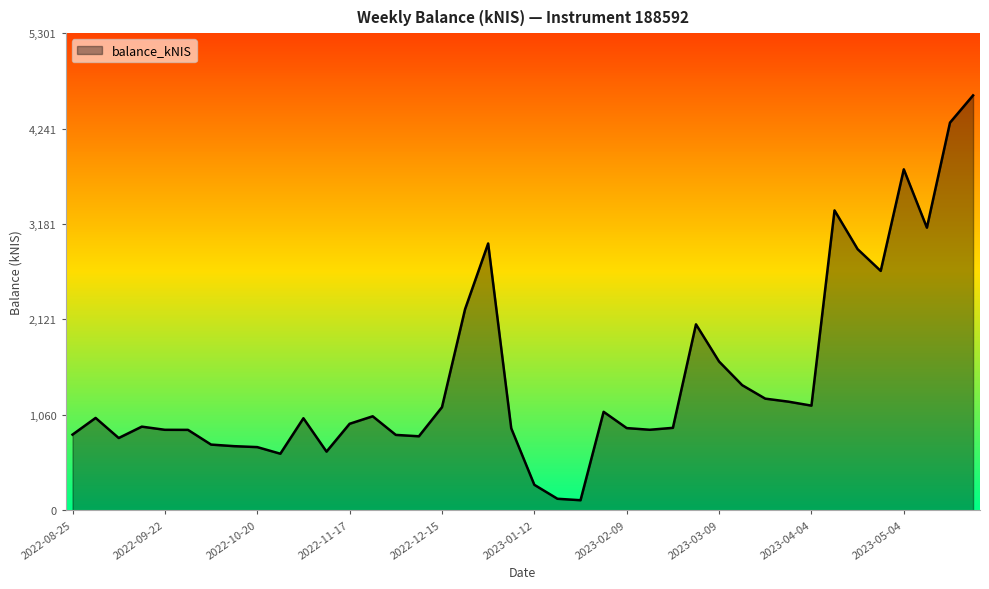

What is the difference between the maximum and minimum values?

4498.6